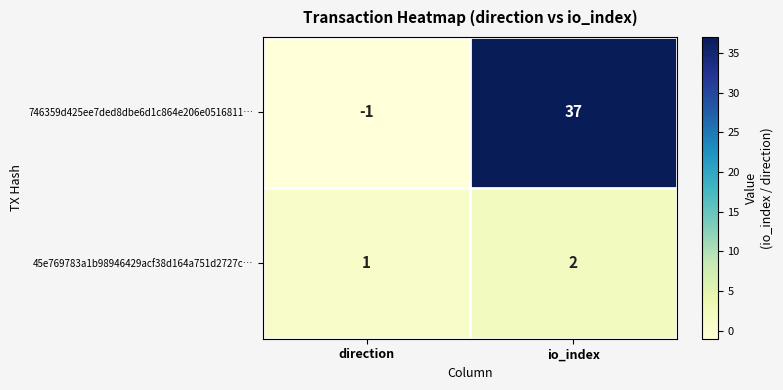

Between direction and io_index, which series saw the biggest shift?

746359d425ee7ded8dbe6d1c864e206e0516811…